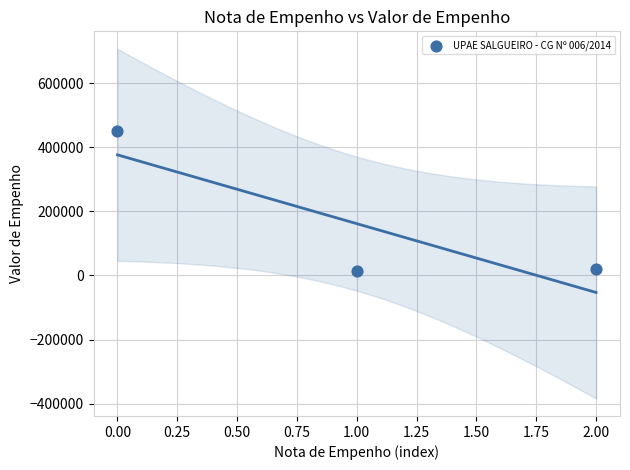

What is the average Y value?

161412.3